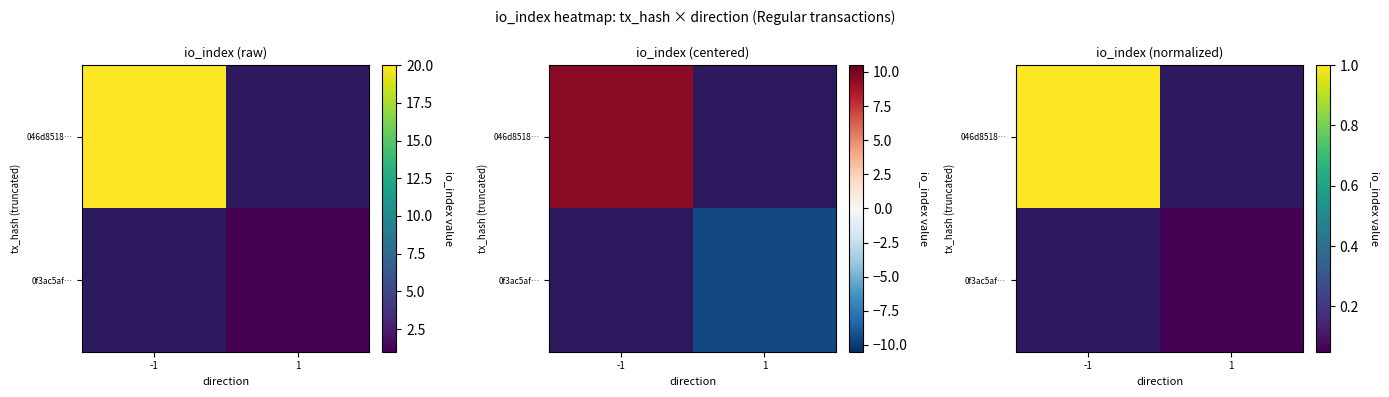

Between -1 and 1, which is larger?

-1